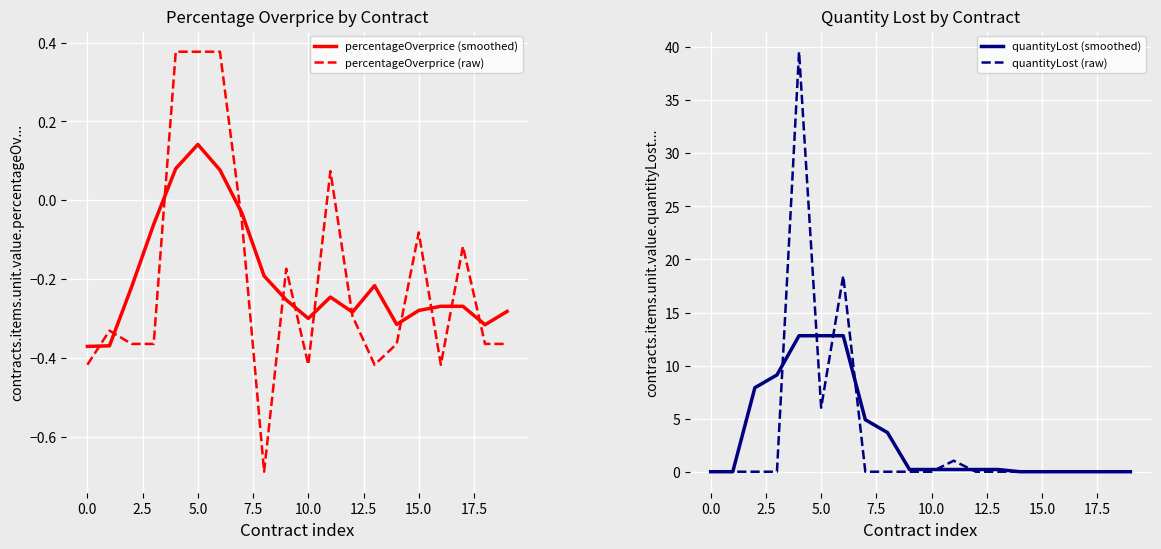

Which series has the largest total across all categories?

quantityLost (smoothed)